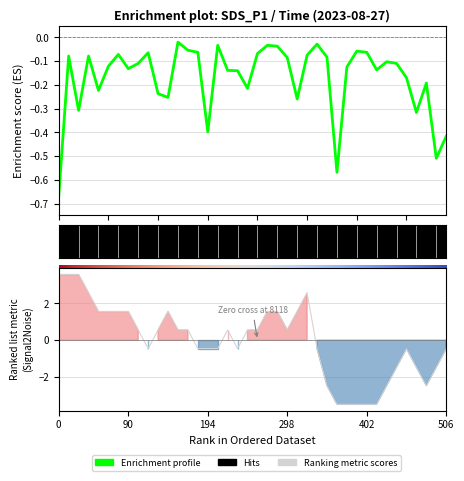

Is this an area chart (filled region under the line)?

No